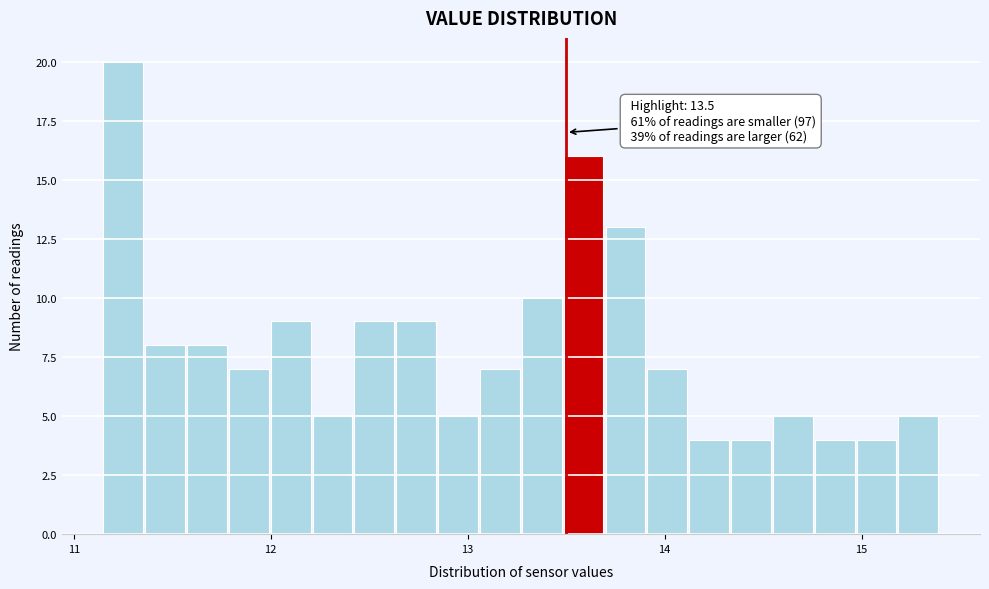

Around what value on the x-axis is the tallest bar? Give the approximate position of its centre, as read against the axis.

11.3